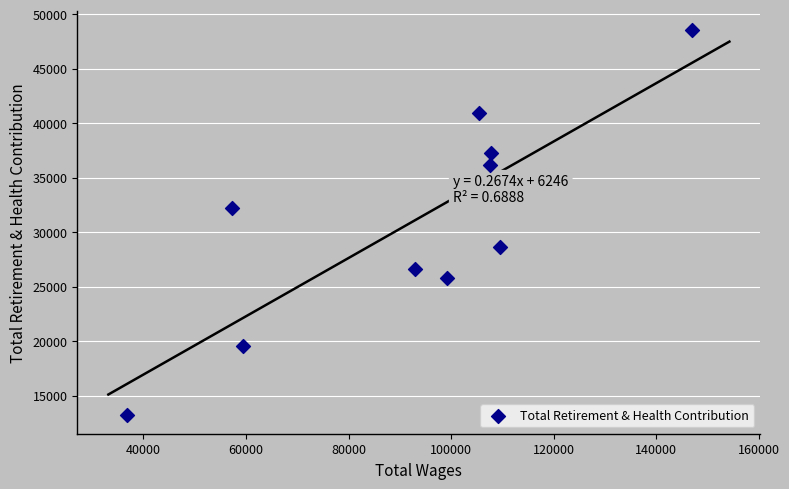

What Y value in the scatter plot is closest to 30909?

32227